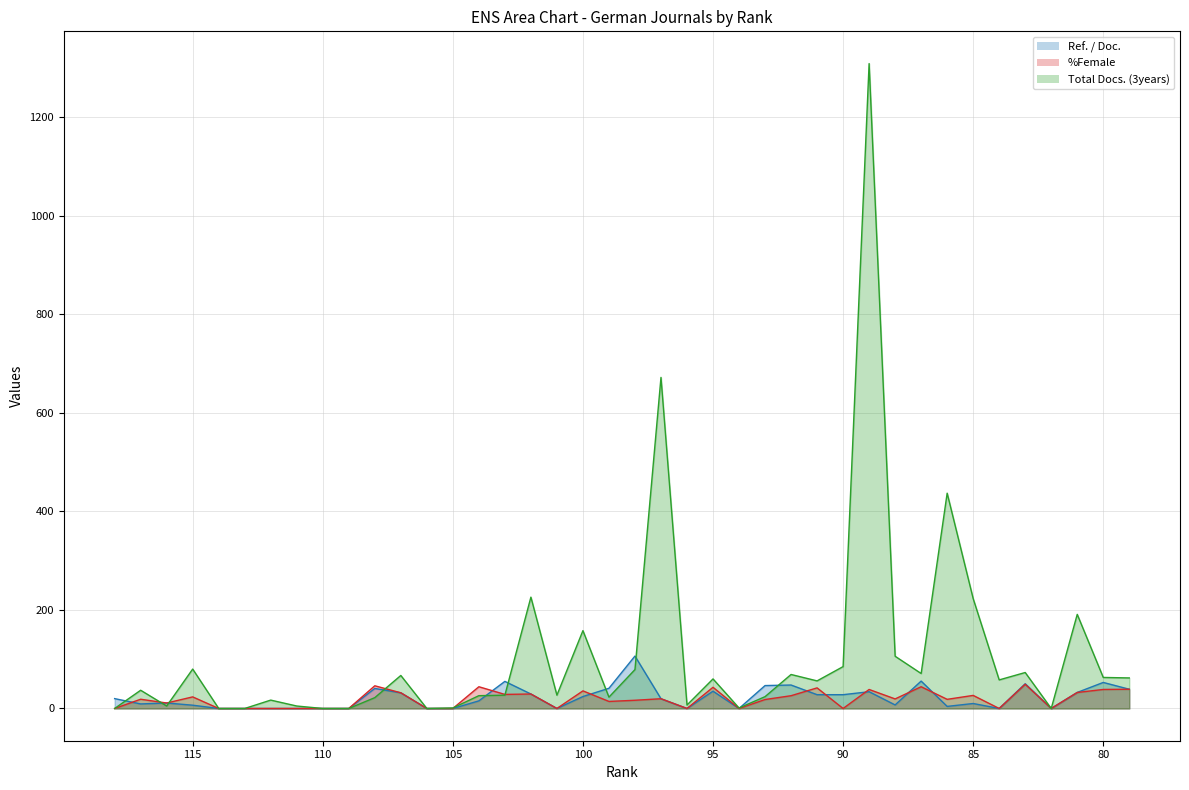

At how many categories does at least one series exceed 1239?

1